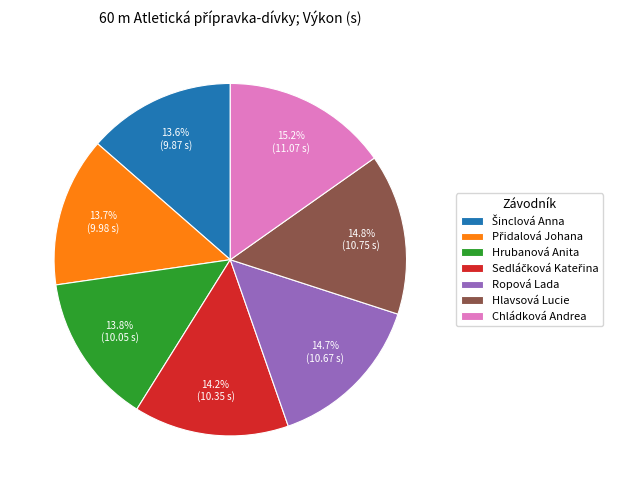

Does any single category account for the majority?

No